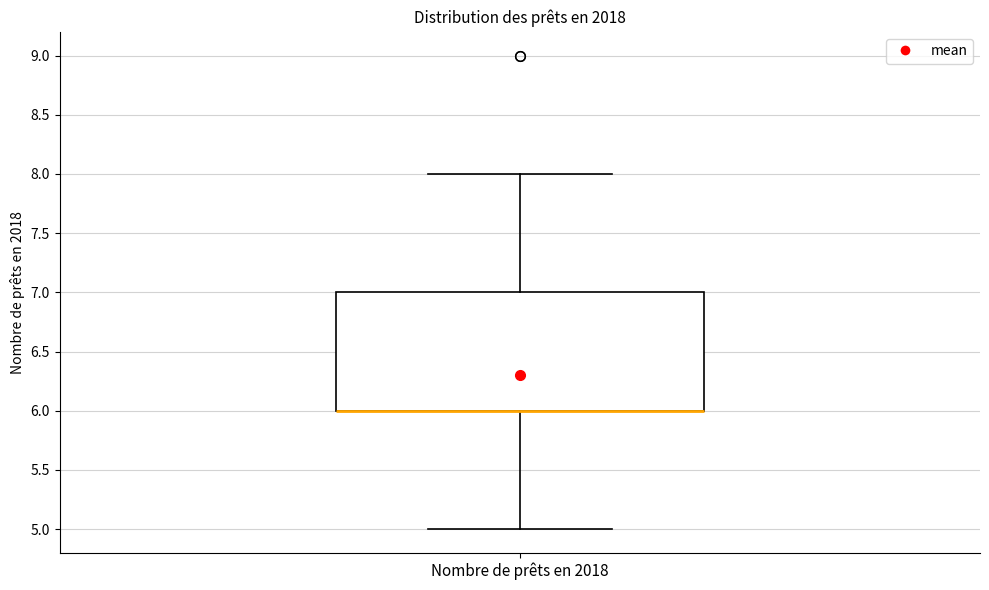

Where is the upper edge of the box for Nombre de prêts en 2018 on the y-axis? The values are not printed on the chart, so give them approximately, as read against the axis.

7